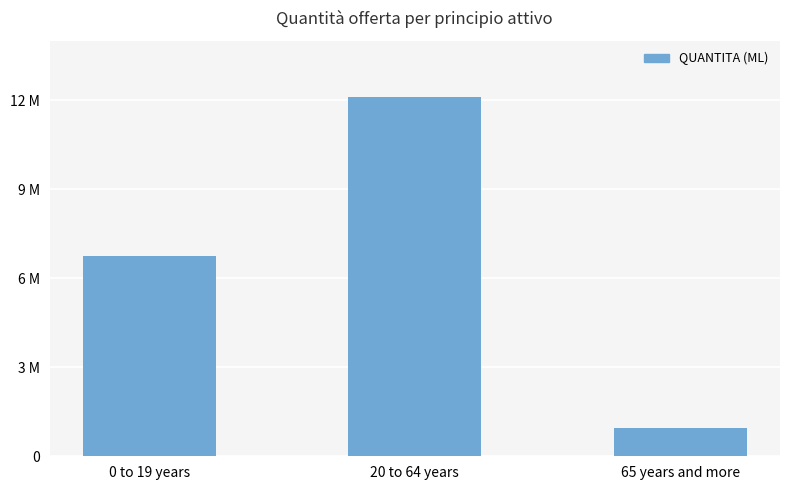

What is the label of the 1st bar from the right?

65 years and more